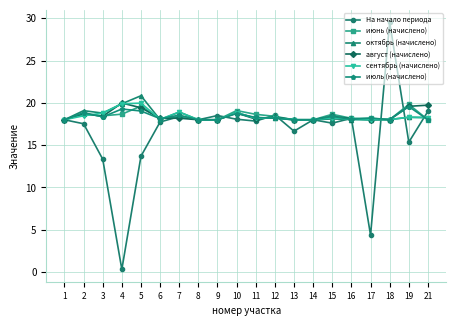

Read the июнь (начислено) value at 8.

18.0